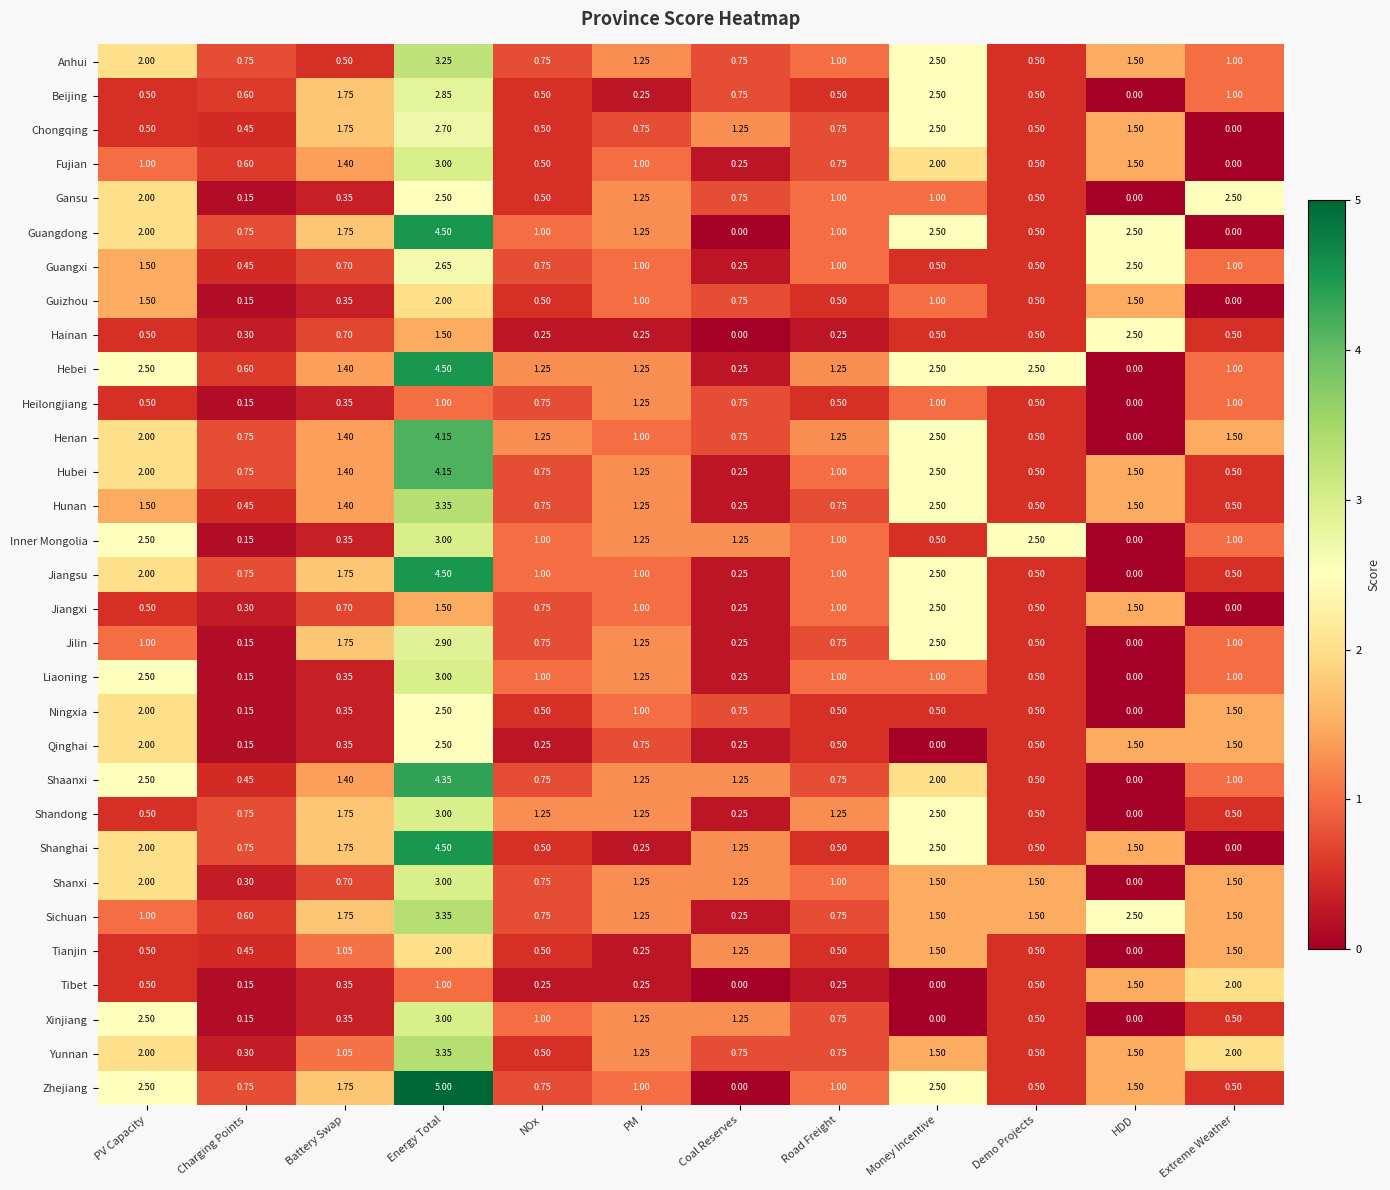

Between Energy Total and Money Incentive, which series saw the biggest shift?

Xinjiang